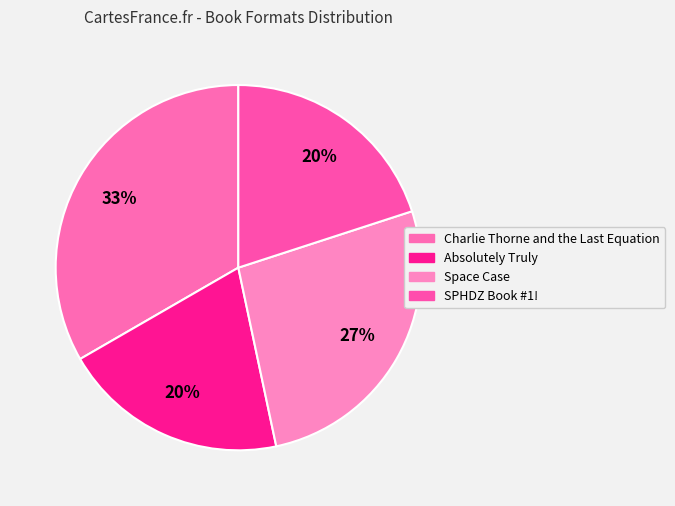

Rank the categories by value from lowest to highest.

Absolutely Truly, SPHDZ Book #1!, Space Case, Charlie Thorne and the Last Equation